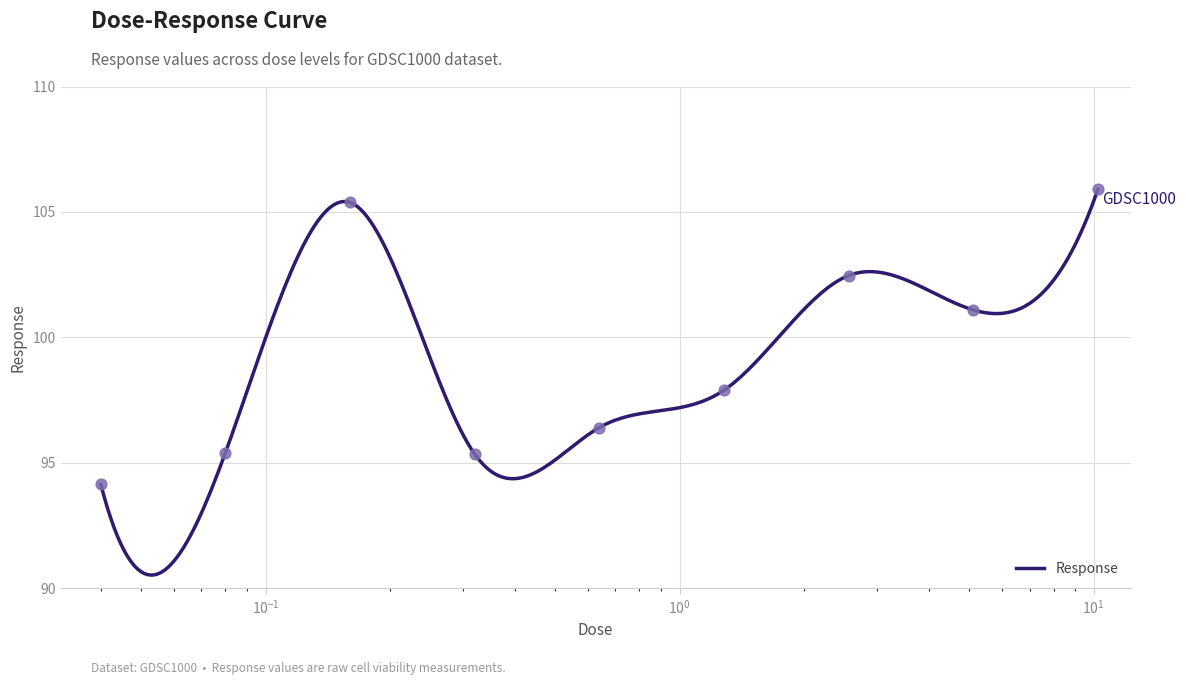

Between 0.64 and 0.32, which is larger?

0.64